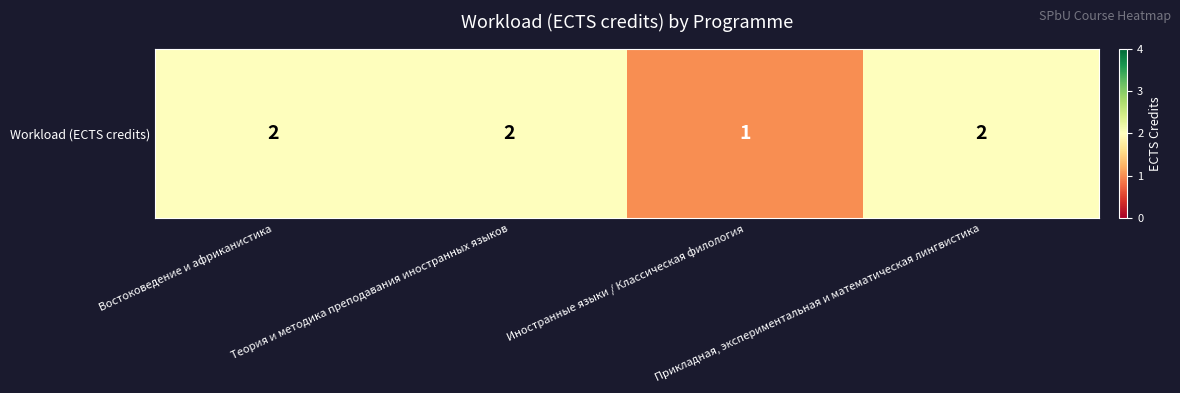

What is the difference between the maximum and minimum values?

1